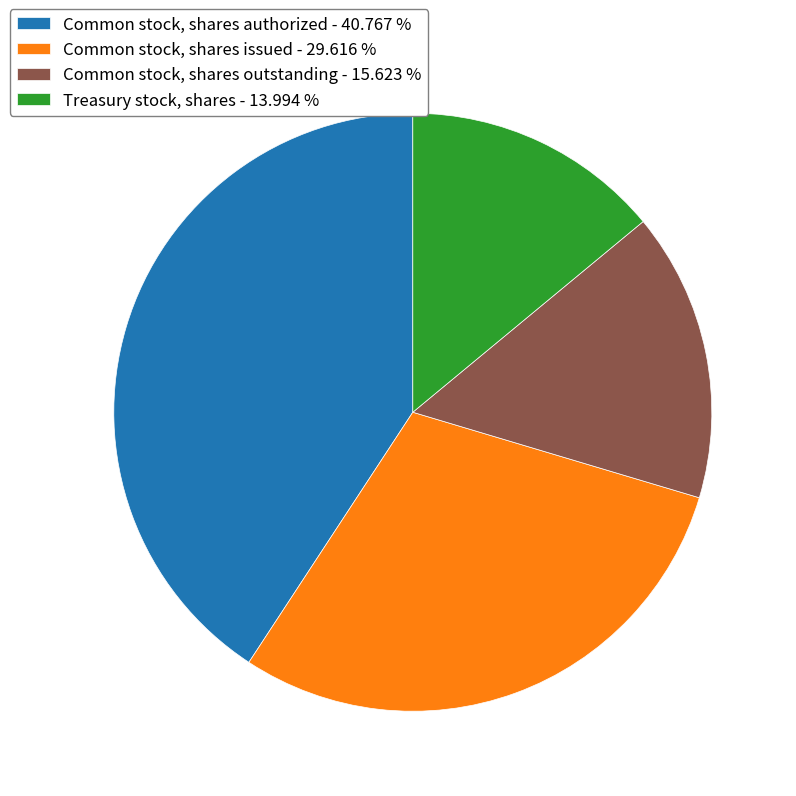

Do Common stock, shares outstanding - 15.623 % and Common stock, shares issued - 29.616 % together represent more than half of the pie?

No